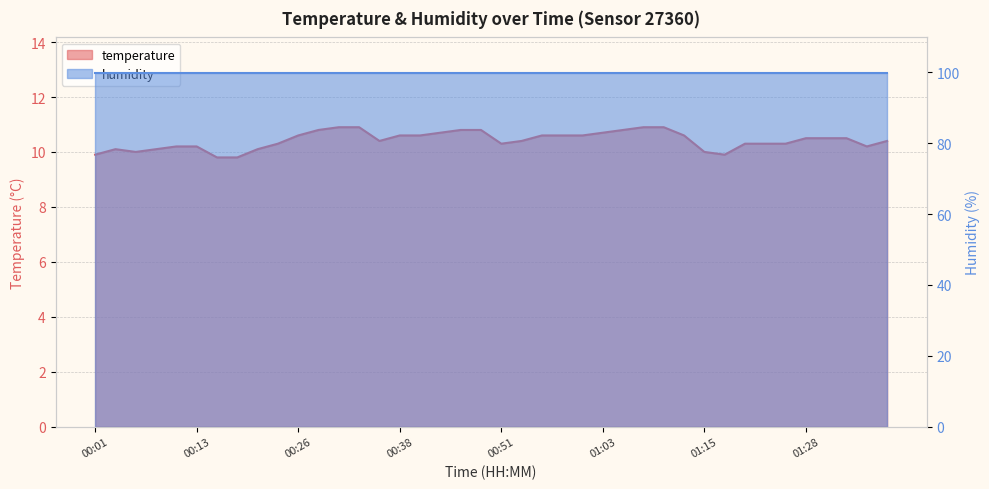

Which category has the lowest value across all series?

00:16